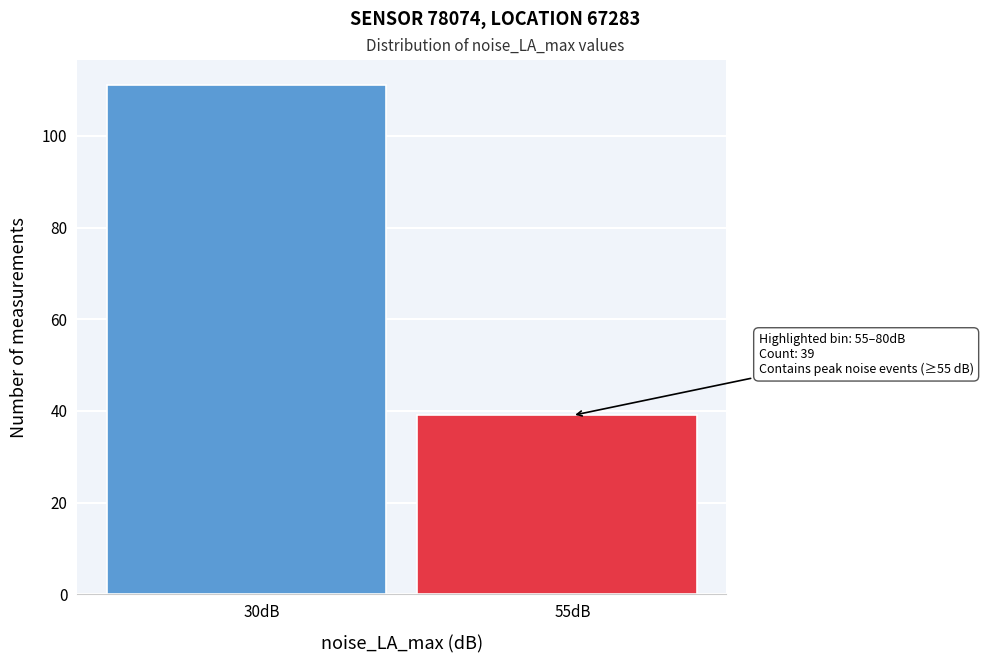

Reading right to left, extract all data points from this chart.

55dB=39	30dB=111